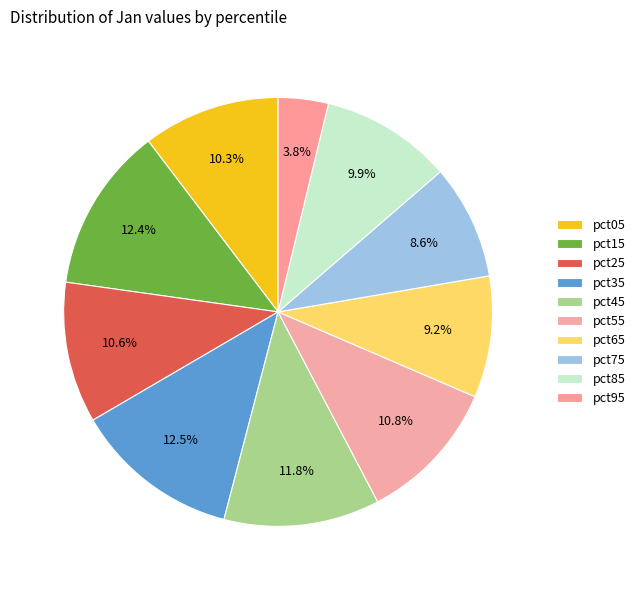

Combined, what portion of the pie is pct05 and pct15?

22.8%